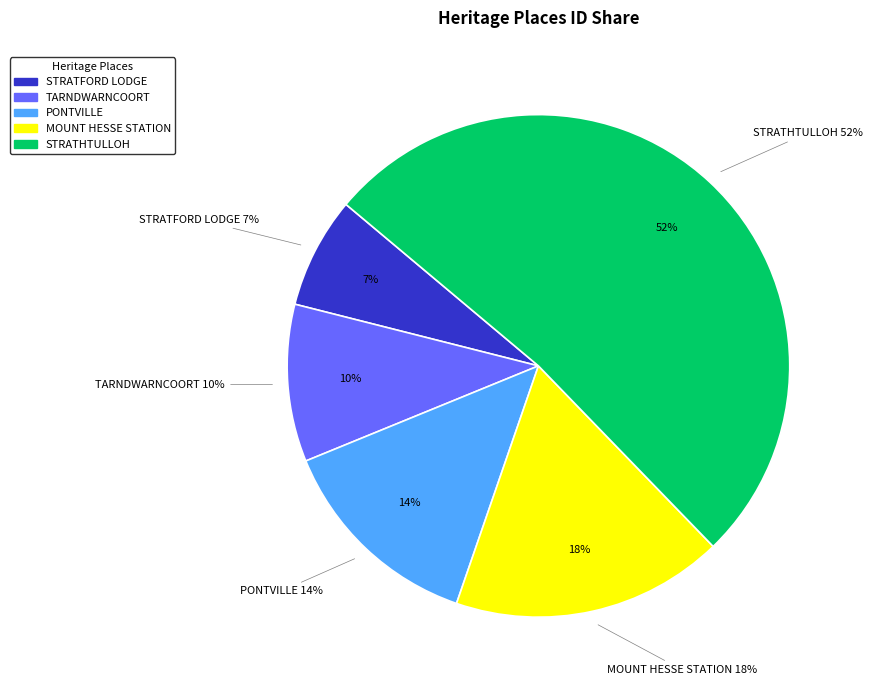

Combined, do PONTVILLE and MOUNT HESSE STATION account for over 50%?

No